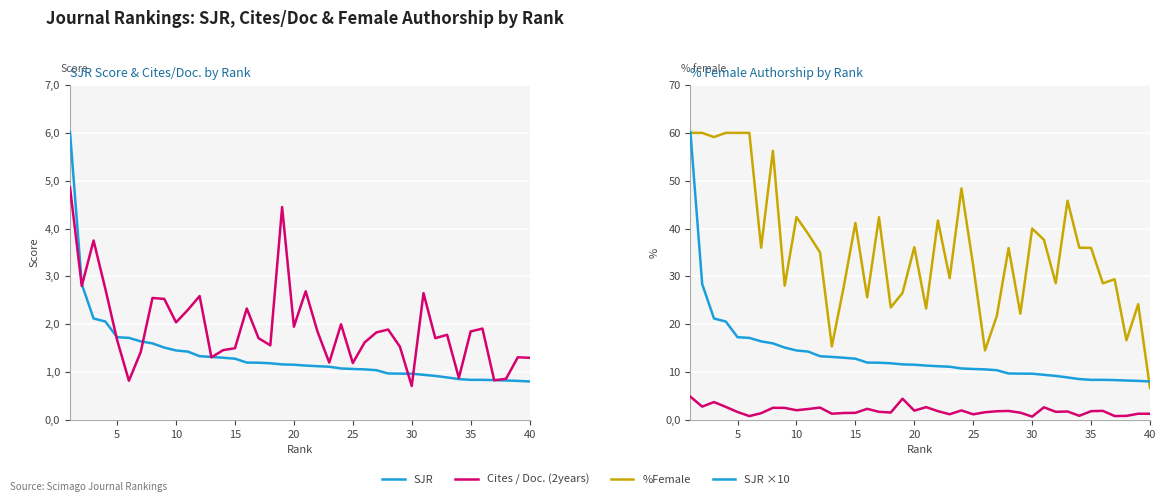

What is the approximate value of SJR at 35?

0.8